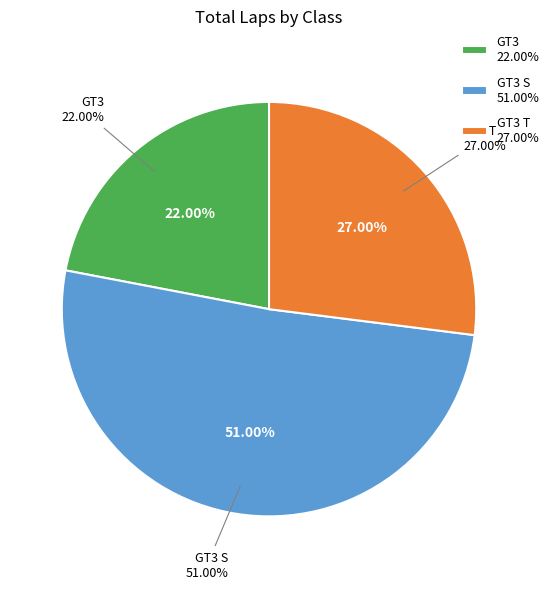

Is GT3 T the majority of the pie?

No